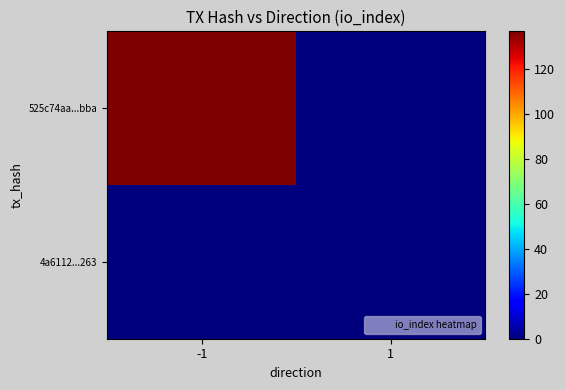

Reading right to left, transcribe all the data shown in this chart.

525c74aa...bba: 1=0	-1=137
4a6112...263: 1=0	-1=0